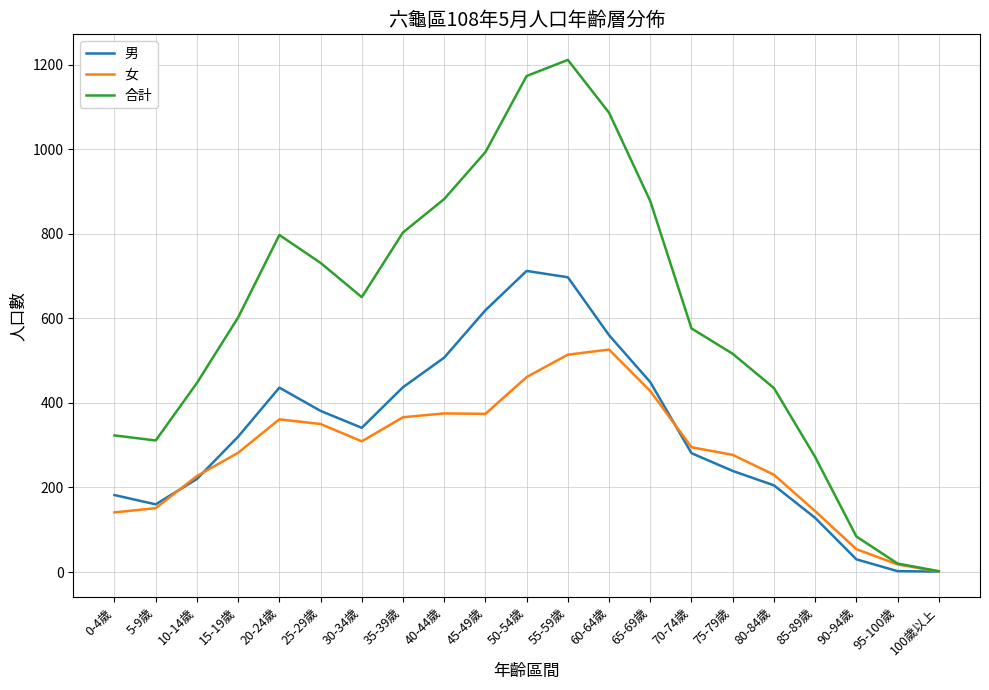

What is the average value of the 女 series?

280